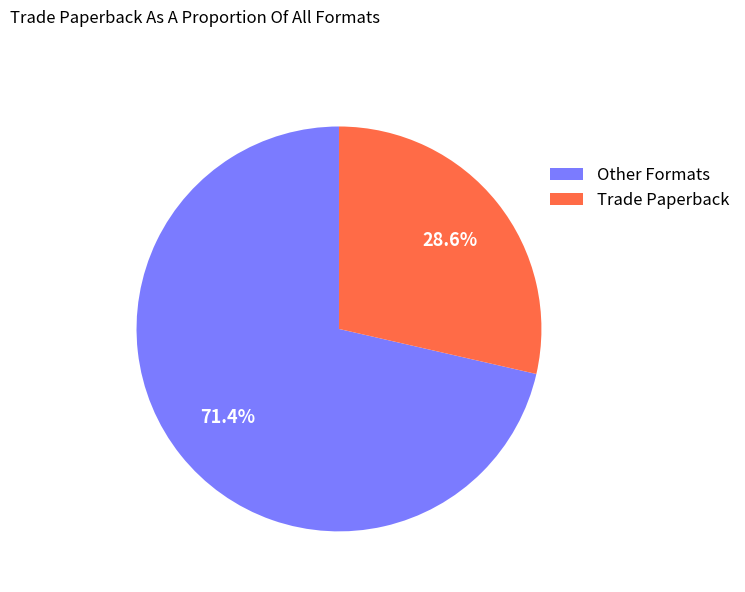

How many segments does this pie chart have?

2